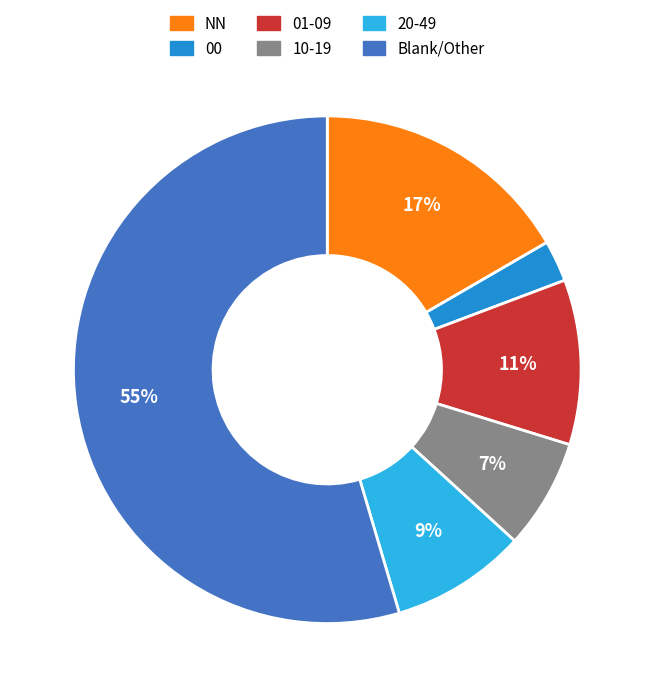

Count the number of slices in the pie.

6